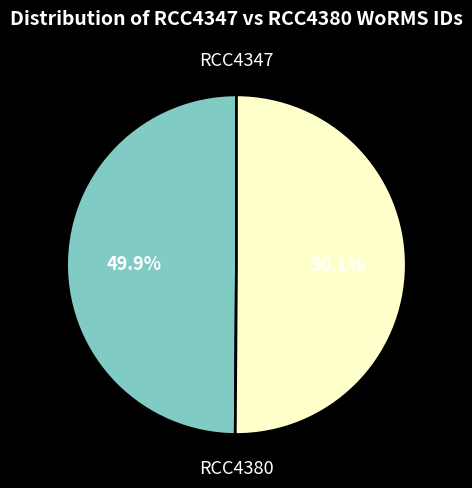

Does any single category account for the majority?

Yes